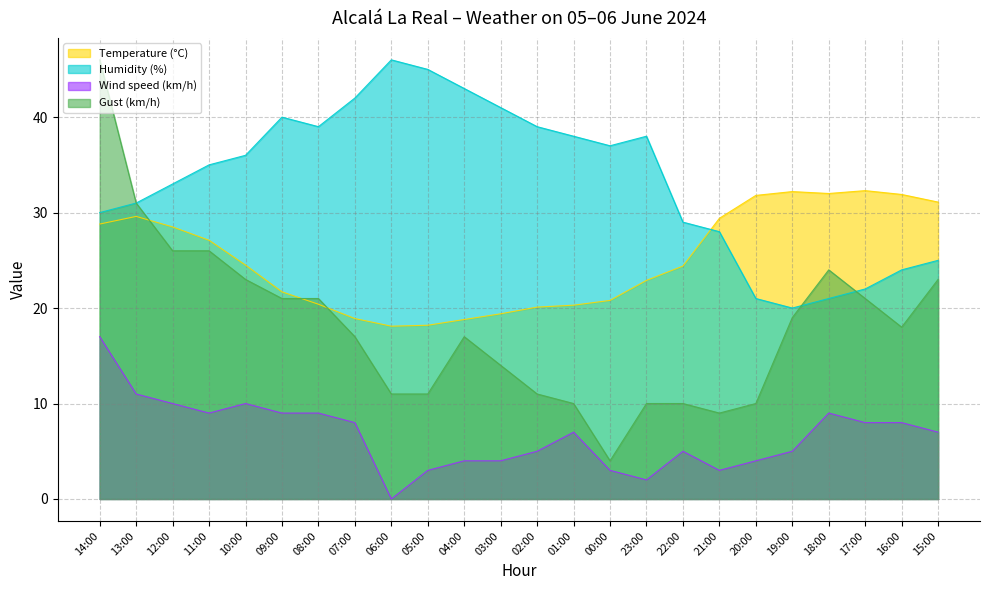

The value of Humidity (%) at 16:00 is 38.7. True or false?

False